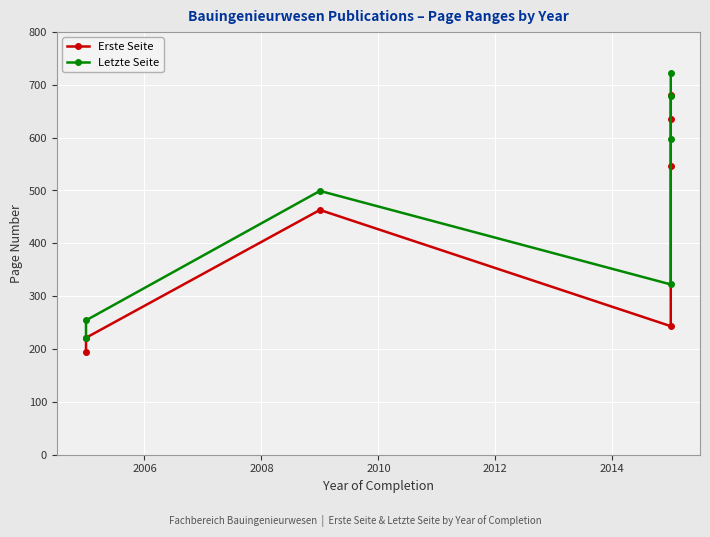

Which series has the widest spread of values?

Letzte Seite